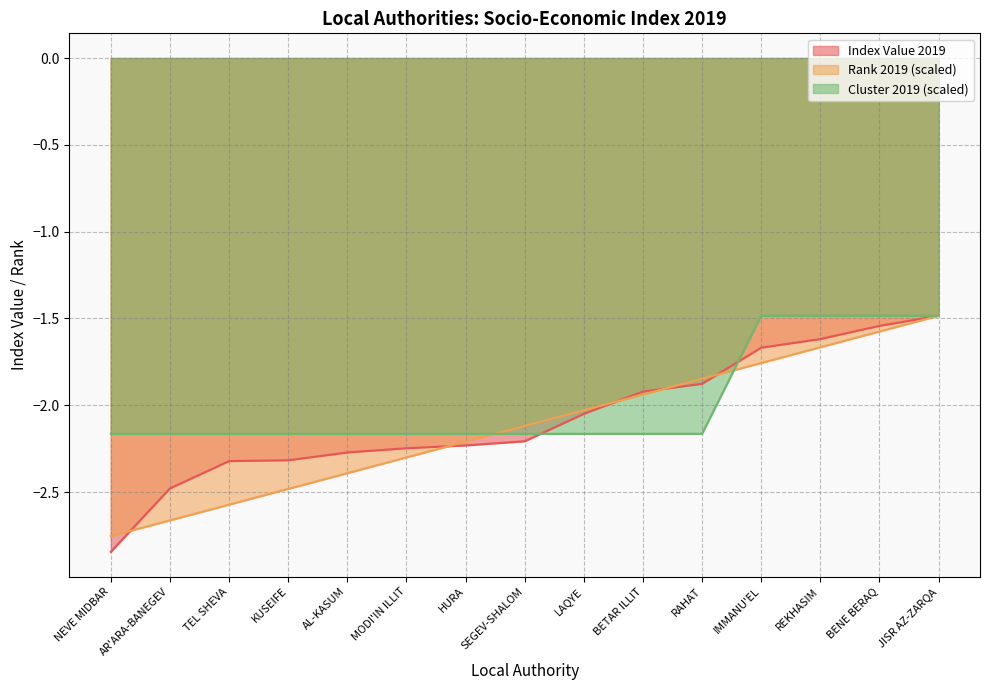

What is the difference between the maximum and minimum values in the Cluster 2019 series?

0.7